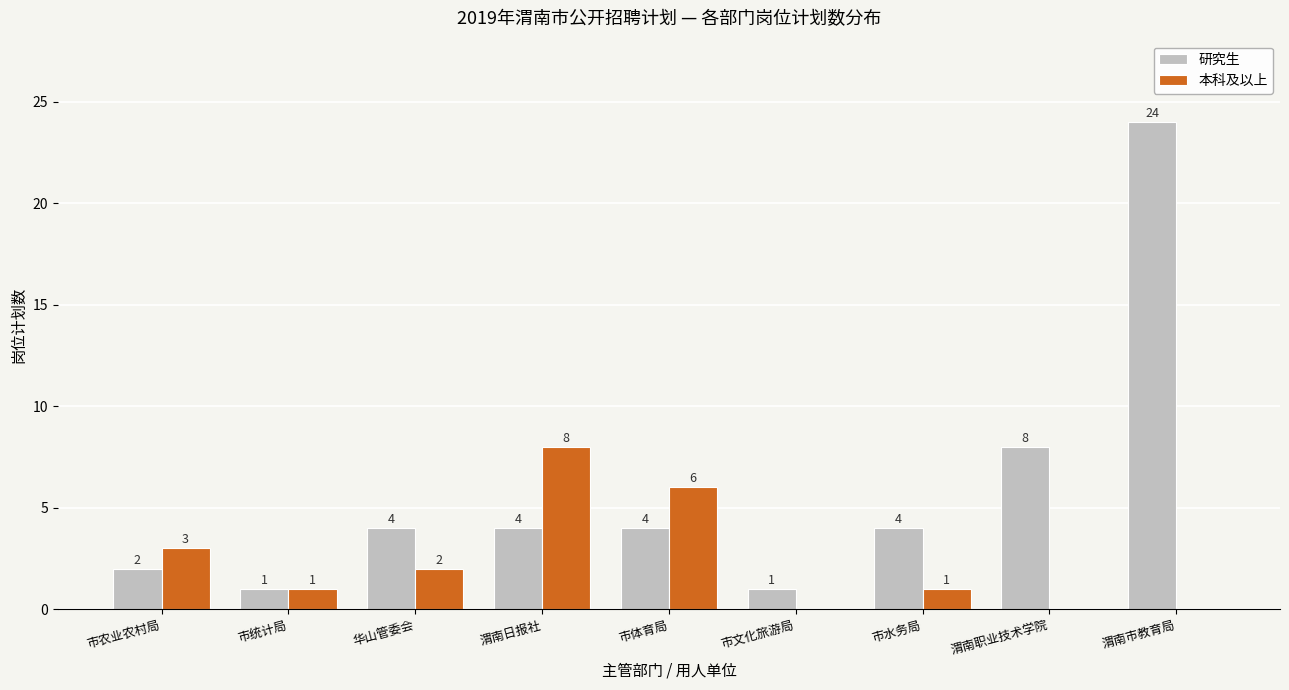

Reading left to right, what are all the values shown in this chart?

研究生: 市农业农村局=2	市统计局=1	华山管委会=4	渭南日报社=4	市体育局=4	市文化旅游局=1	市水务局=4	渭南职业技术学院=8	渭南市教育局=24
本科及以上: 市农业农村局=3	市统计局=1	华山管委会=2	渭南日报社=8	市体育局=6	市文化旅游局=0	市水务局=1	渭南职业技术学院=0	渭南市教育局=0